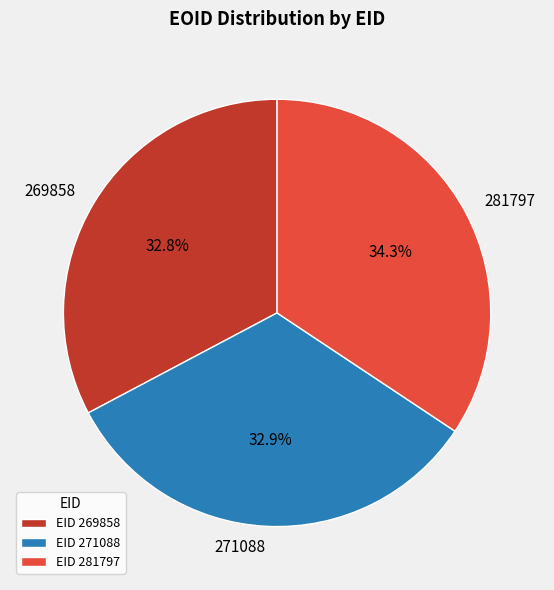

The 269858 slice represents 33% of the pie. True or false?

True